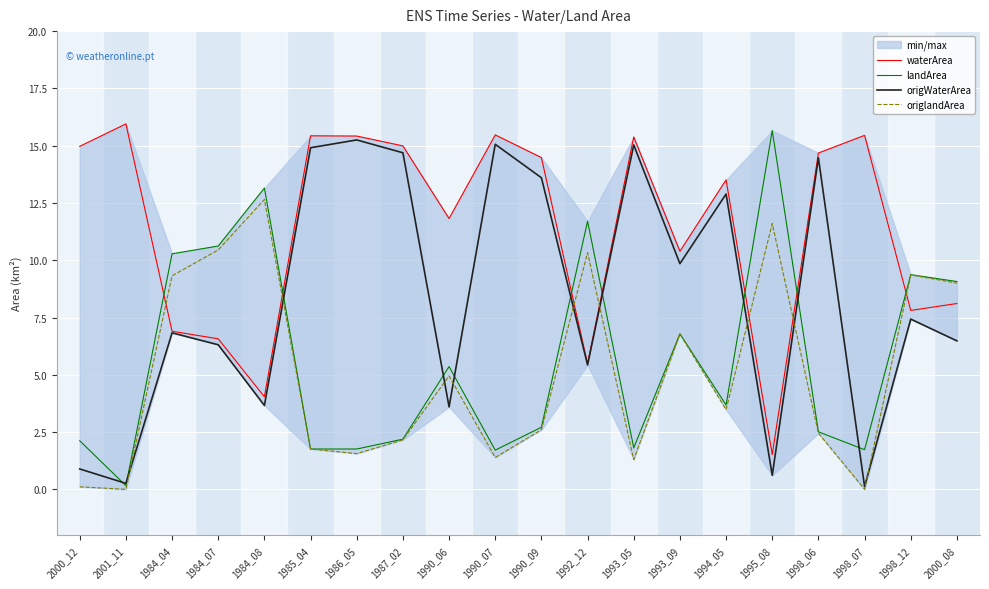

What is the value of the landArea point at the 20th from the left?

9.1